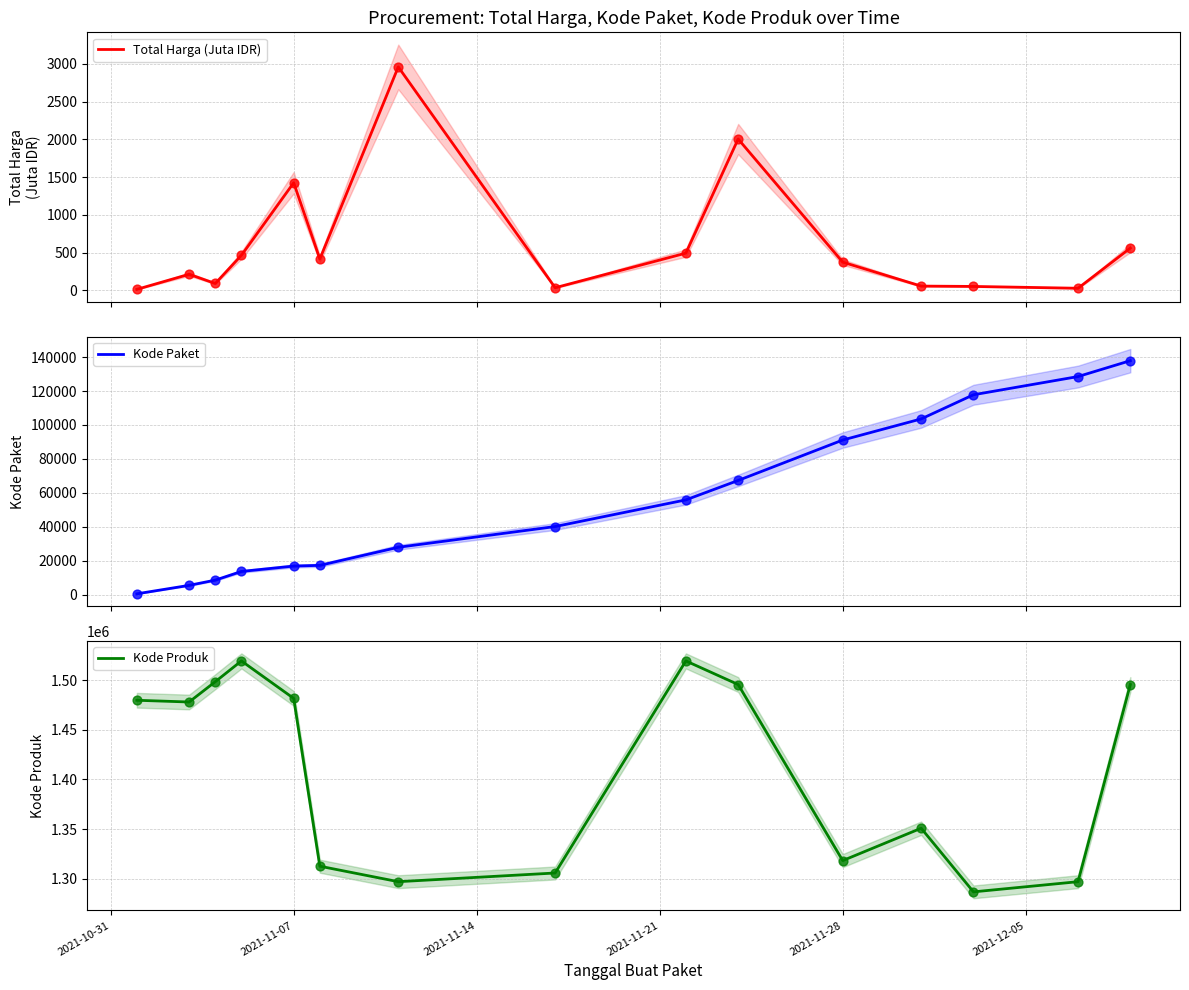

Which series reaches the maximum Y coordinate?

Kode Produk